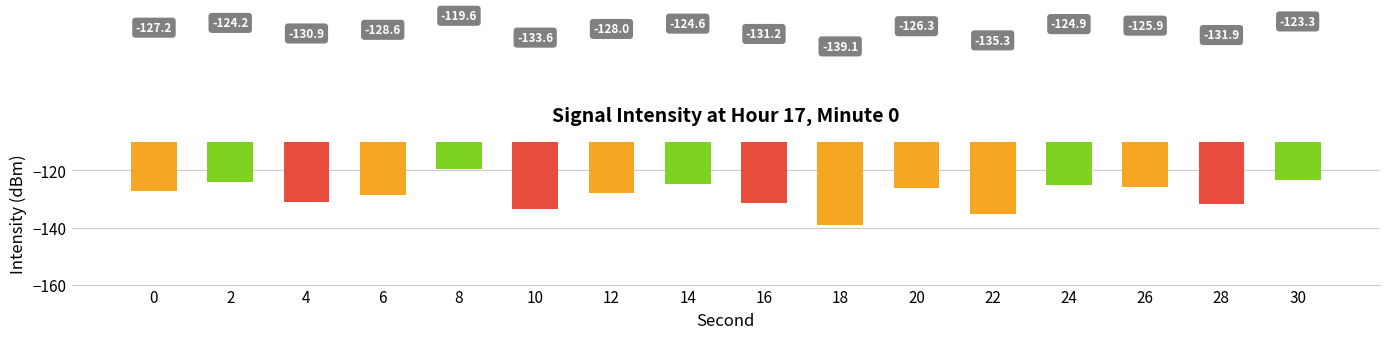

The chart shows a value of -124.2 at 2. True or false?

True